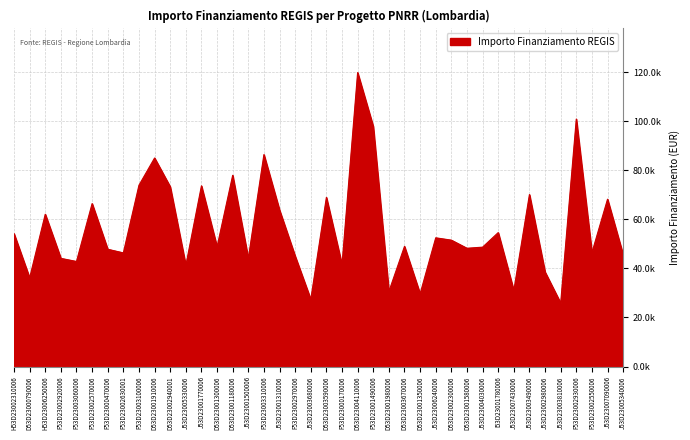

What is the minimum value shown in the chart?

25842.4